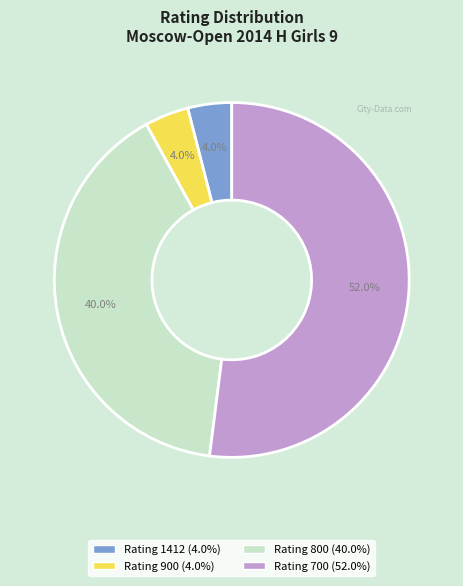

Is there any slice that represents more than half of the pie?

Yes